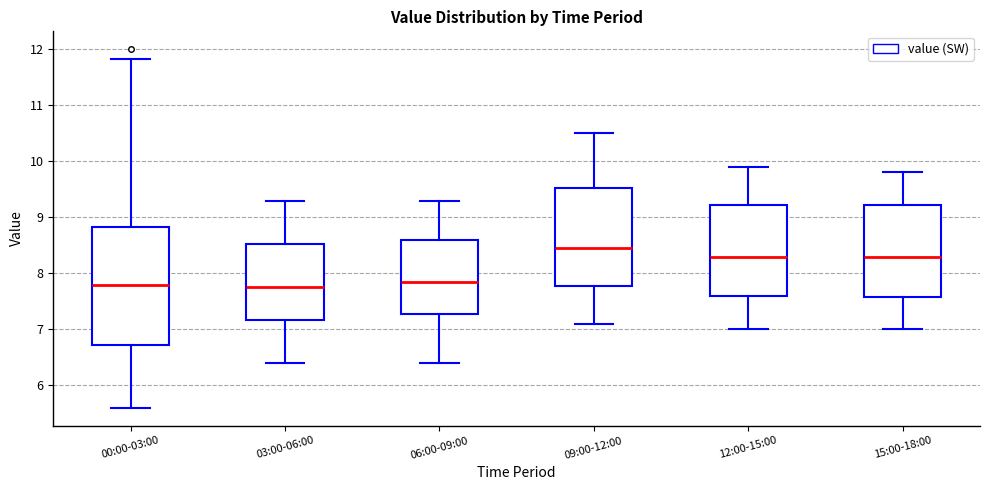

Reading left to right, read every box against the y-axis: the position of its median line, the range the box covers, and the ends of its whiskers. The values are not printed on the chart, so give them approximately, as read against the axis.

00:00-03:00: median 7.8, box 6.7 to 8.8, whiskers 5.6 to 11.8
03:00-06:00: median 7.8, box 7.2 to 8.5, whiskers 6.4 to 9.3
06:00-09:00: median 7.9, box 7.3 to 8.6, whiskers 6.4 to 9.3
09:00-12:00: median 8.5, box 7.8 to 9.5, whiskers 7.1 to 10.5
12:00-15:00: median 8.3, box 7.6 to 9.2, whiskers 7.0 to 9.9
15:00-18:00: median 8.3, box 7.6 to 9.2, whiskers 7.0 to 9.8